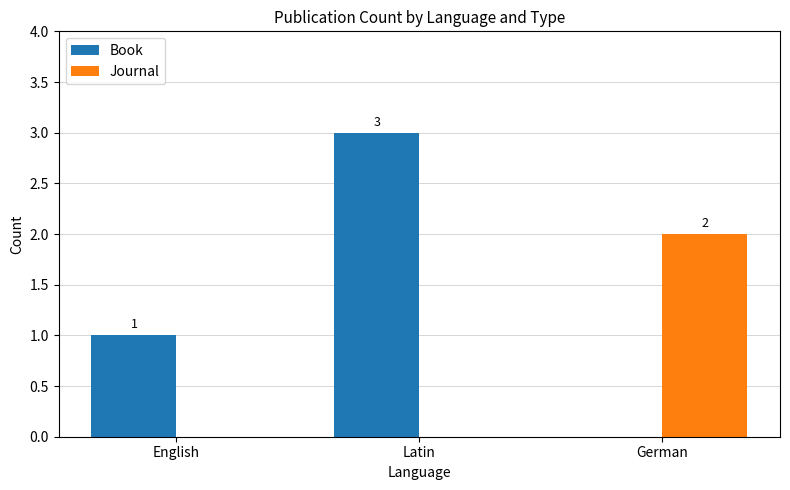

Which series has the largest total across all categories?

Book